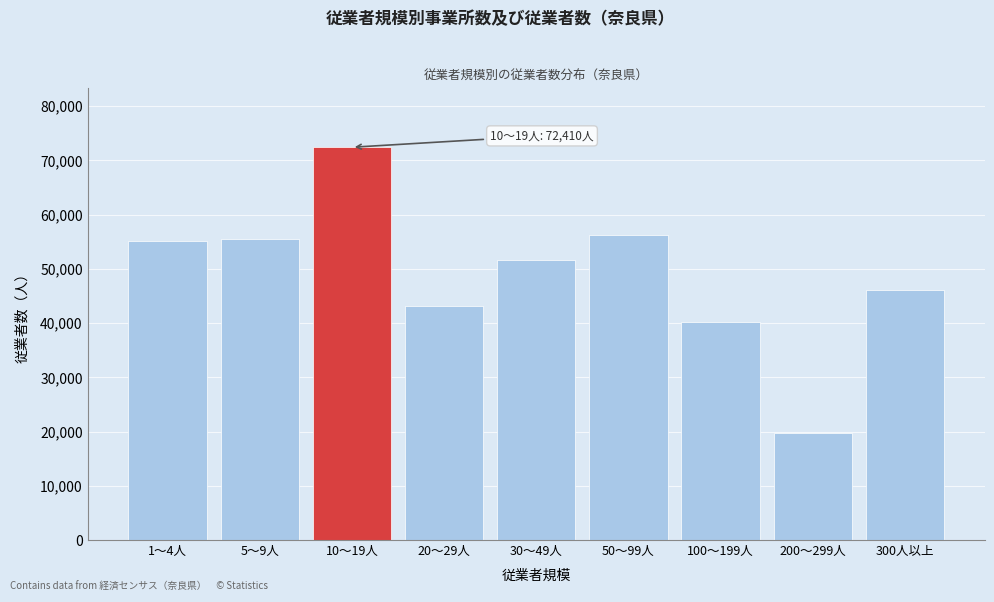

Reading left to right, what are all the values shown in this chart?

1～4人=55056	5～9人=55420	10～19人=72410	20～29人=43077	30～49人=51635	50～99人=56270	100～199人=40134	200～299人=19678	300人以上=46120